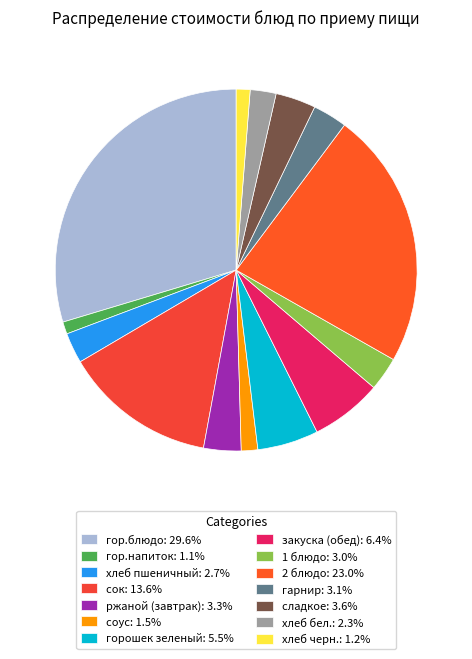

What percentage is the соус slice, to the nearest percent?

1%